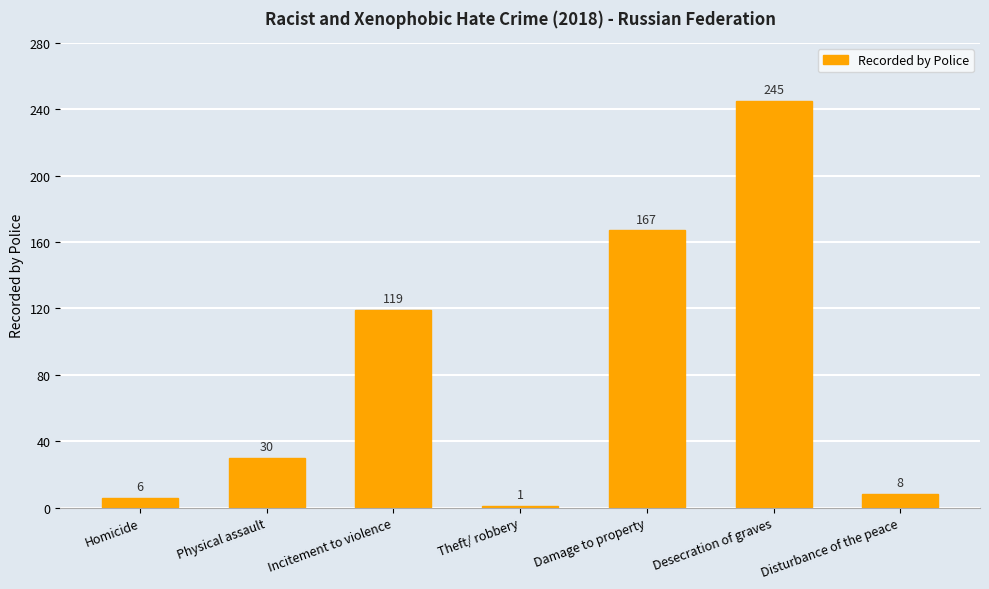

What is the difference between the maximum and minimum values?

244